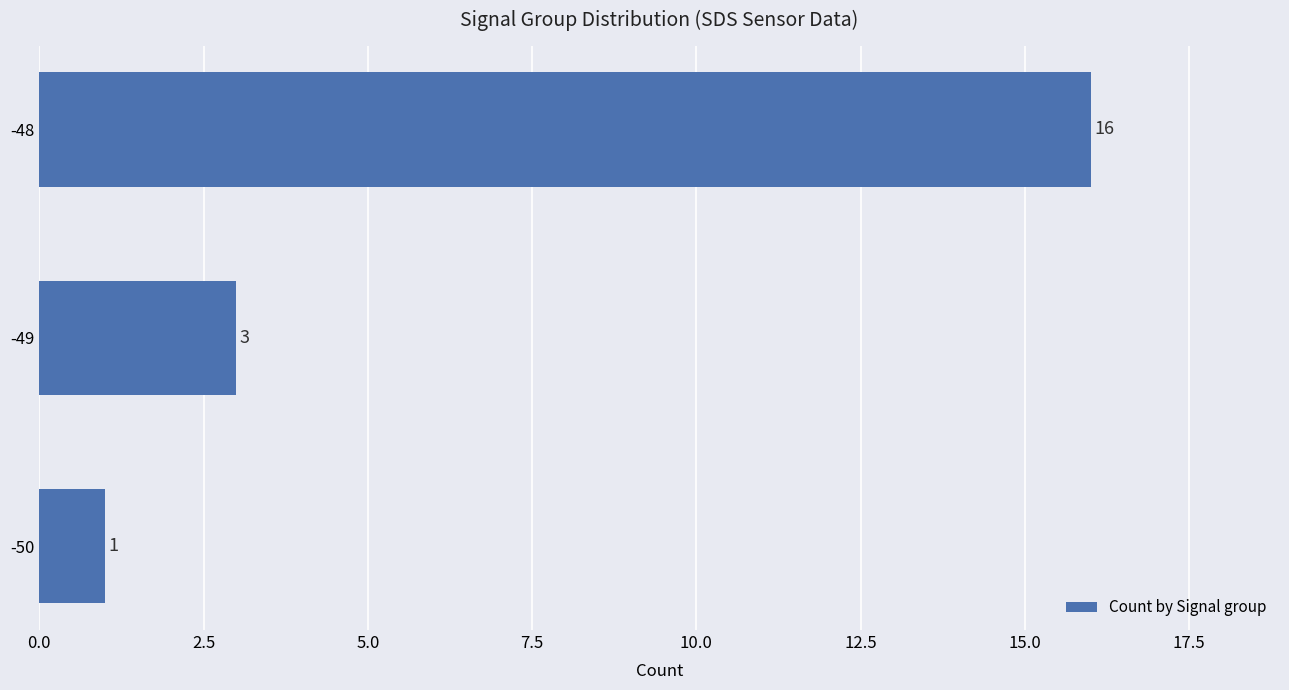

True or false: the data shows 1 at -50.

True